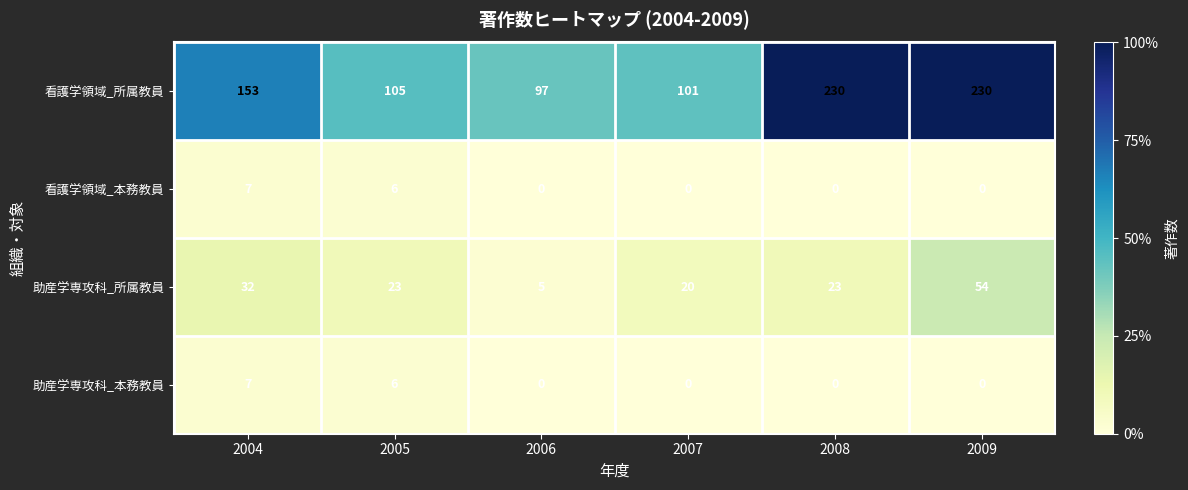

The 看護学領域_所属教員 series shows 230 at 2008. True or false?

True